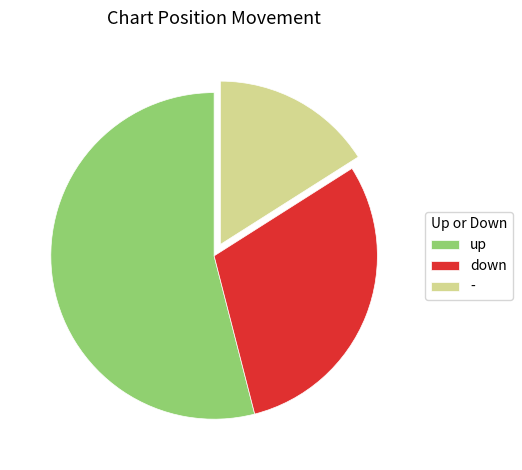

Does any single category account for the majority?

Yes